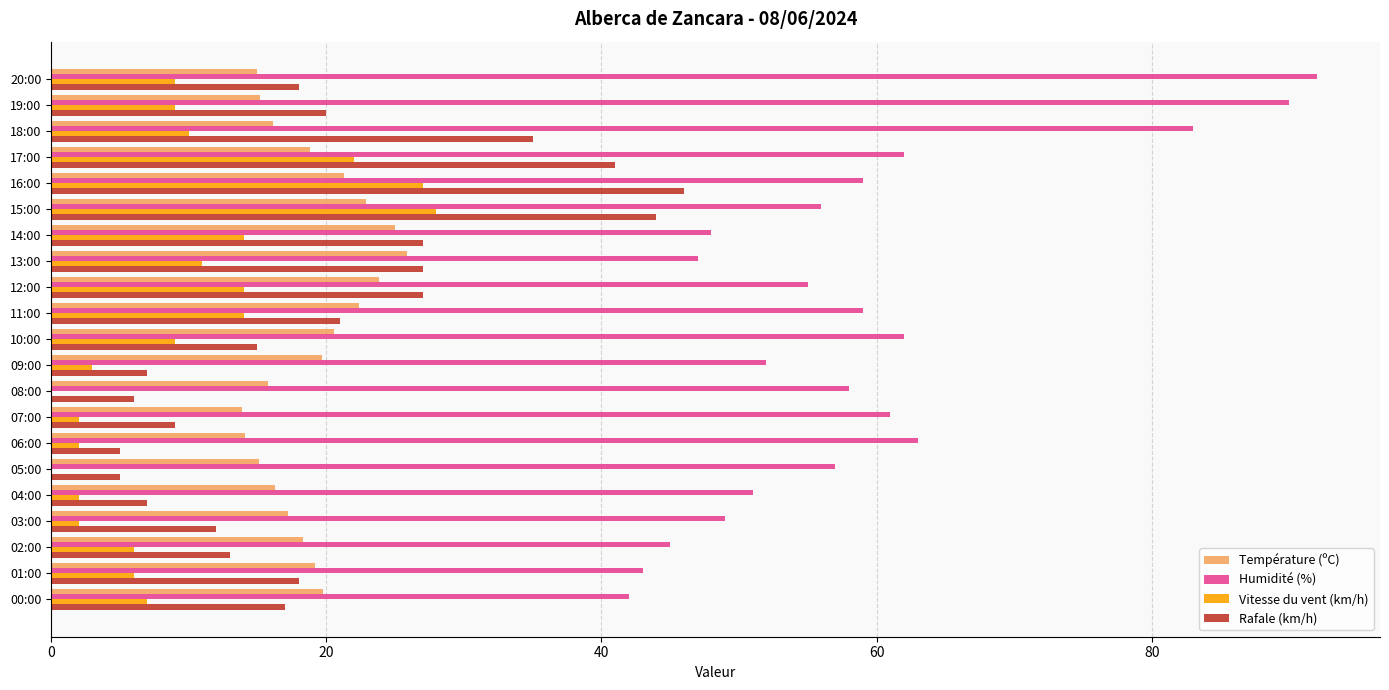

What is the sum of all Vitesse du vent (km/h) values?

197.0